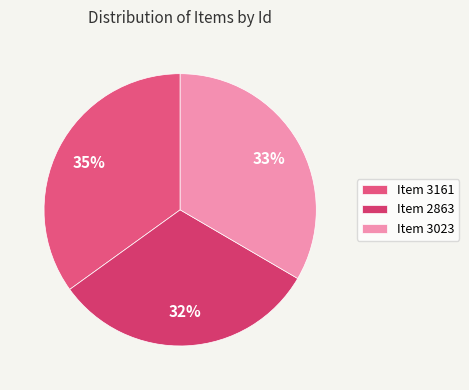

To the nearest percent, what percentage of the pie is Item 3161?

35%